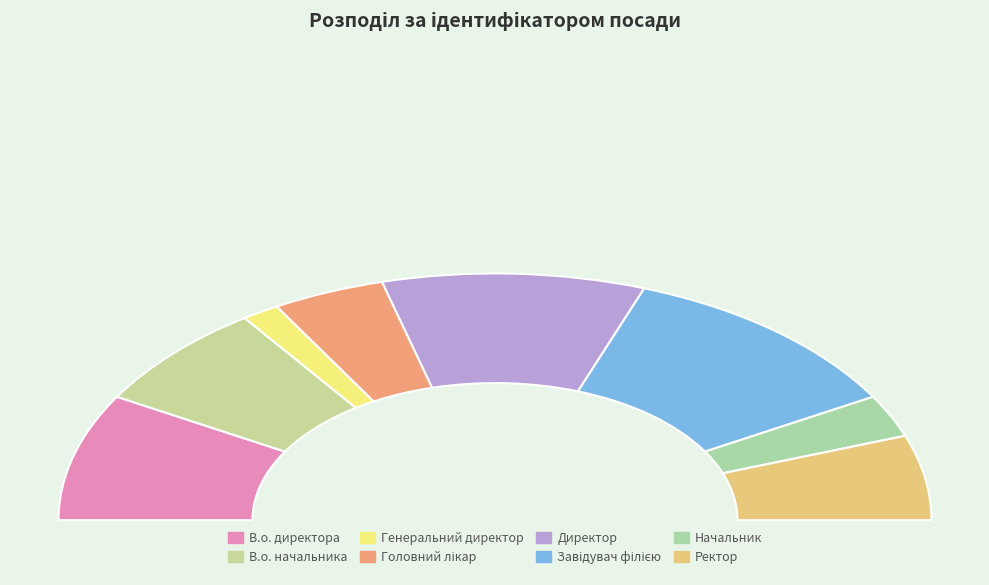

What is the change in value from Директор to Ректор?

-3